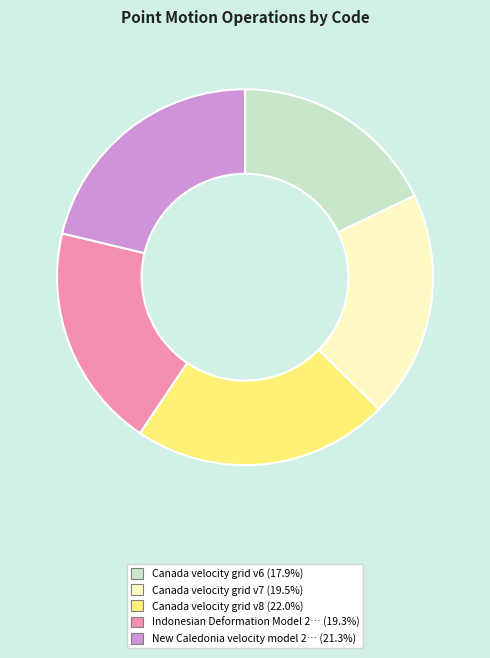

Does any single category account for the majority?

No